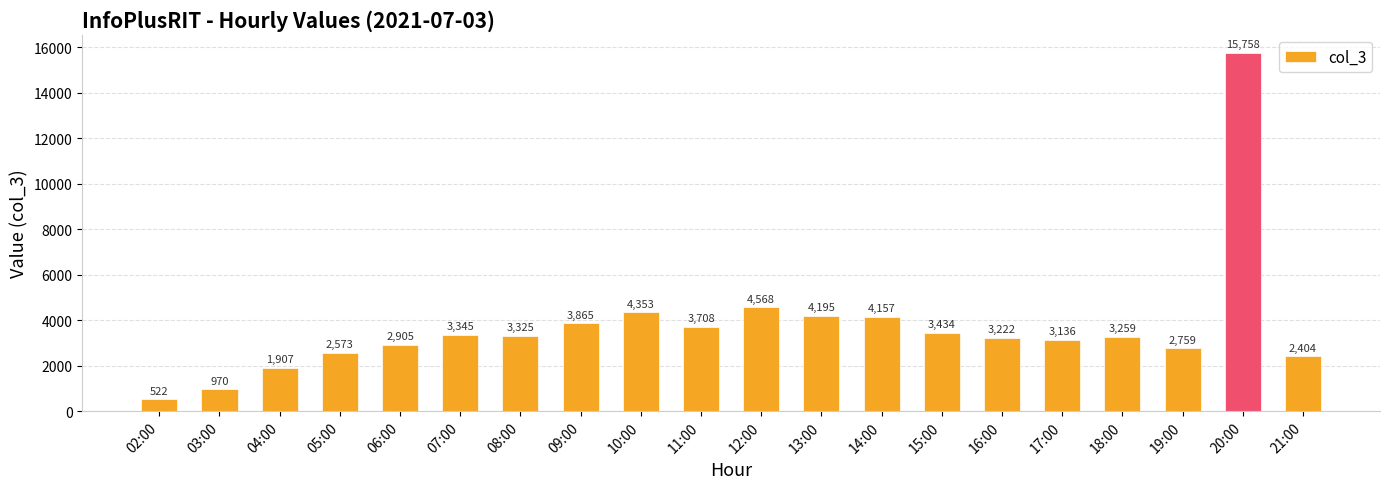

What is the label of the 5th bar from the right?

17:00